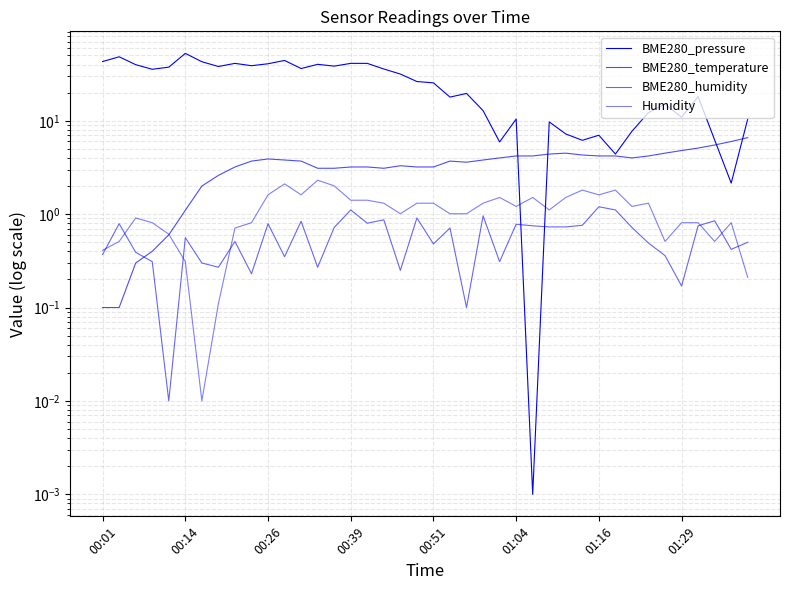

What is the average value of the BME280_pressure series?

25.1